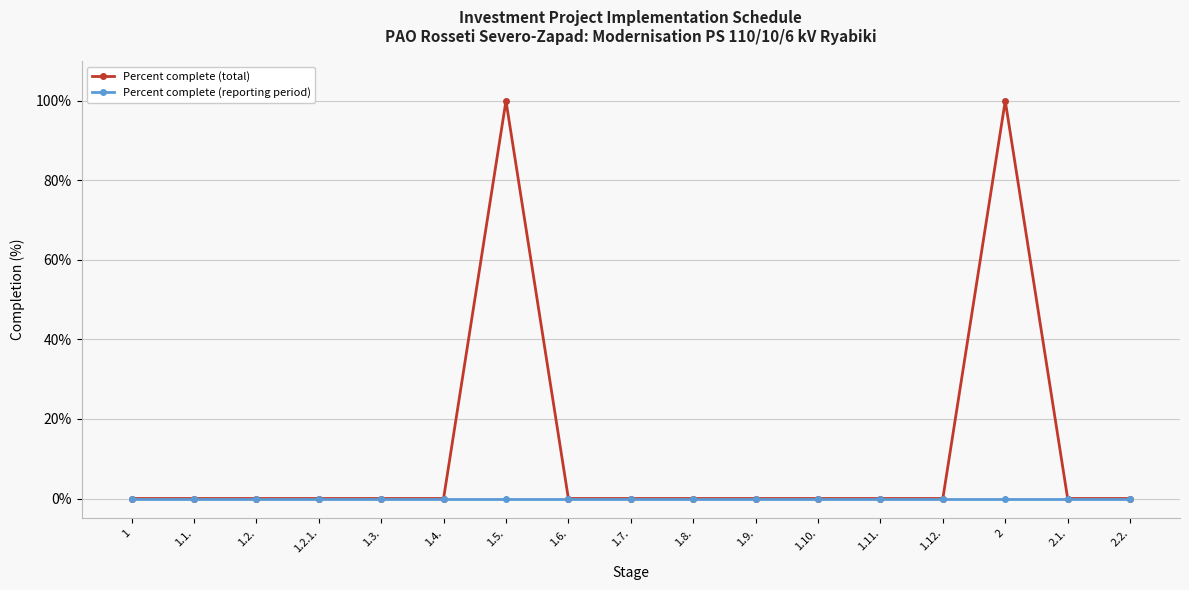

Reading right to left, extract all data points from this chart.

Percent complete (total): 2.2.=0	2.1.=0	2=100	1.12.=0	1.11.=0	1.10.=0	1.9.=0	1.8.=0	1.7.=0	1.6.=0	1.5.=100	1.4.=0	1.3.=0	1.2.1.=0	1.2.=0	1.1.=0	1=0
Percent complete (reporting period): 2.2.=0	2.1.=0	2=0	1.12.=0	1.11.=0	1.10.=0	1.9.=0	1.8.=0	1.7.=0	1.6.=0	1.5.=0	1.4.=0	1.3.=0	1.2.1.=0	1.2.=0	1.1.=0	1=0